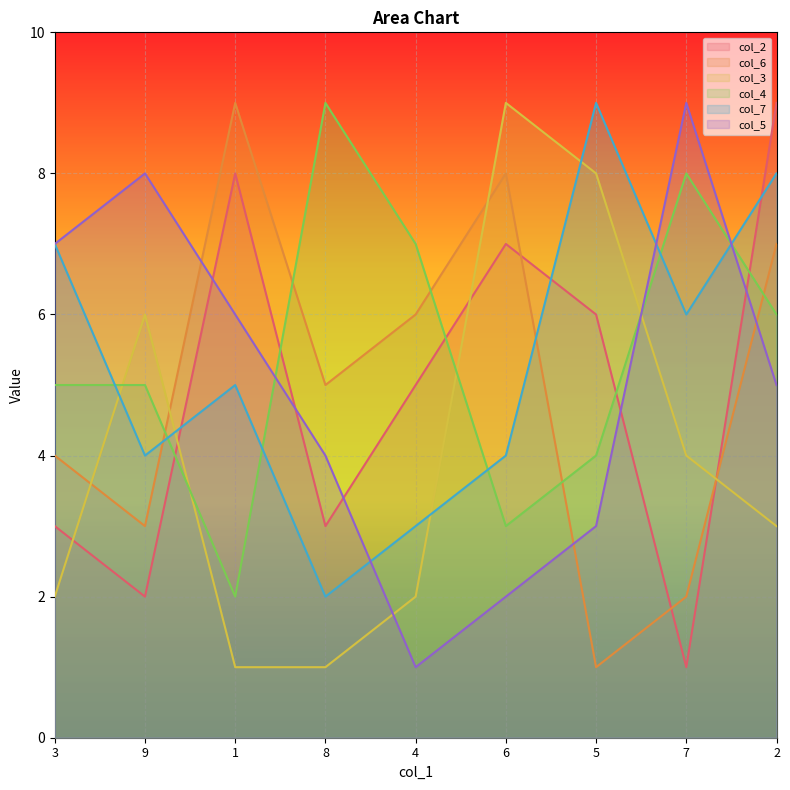

Which series has the largest range (max minus min)?

col_2